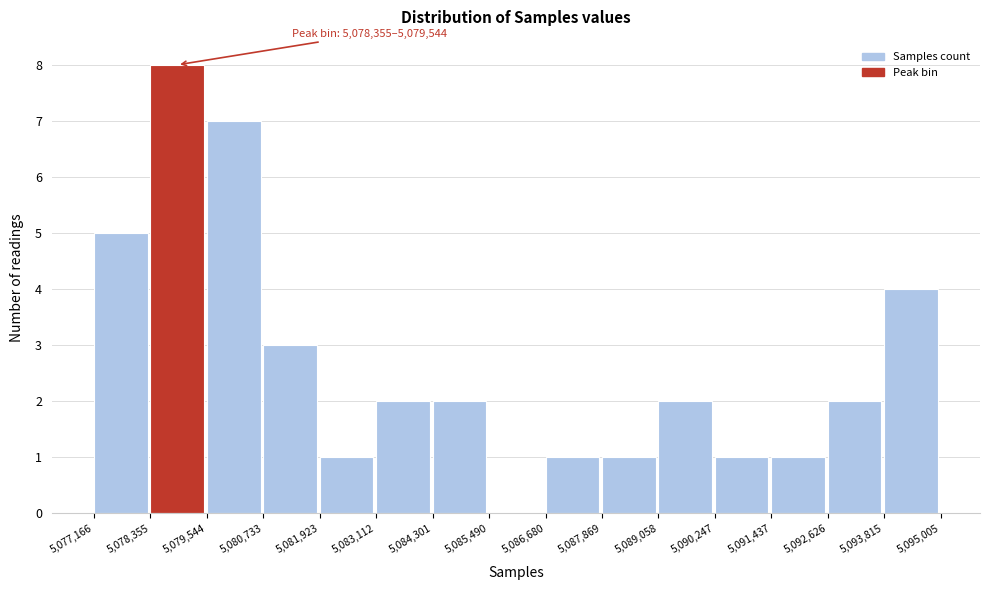

Which range on the x-axis has the tallest bar?

5,078,355 to 5,079,544